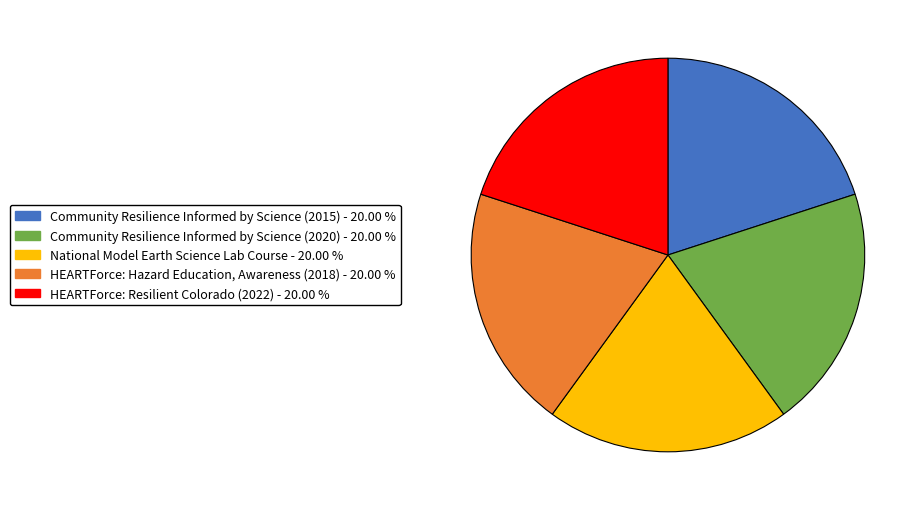

Is the sum of HEARTForce: Hazard Education, Awareness (2018) and Community Resilience Informed by Science (2015) greater than half?

No